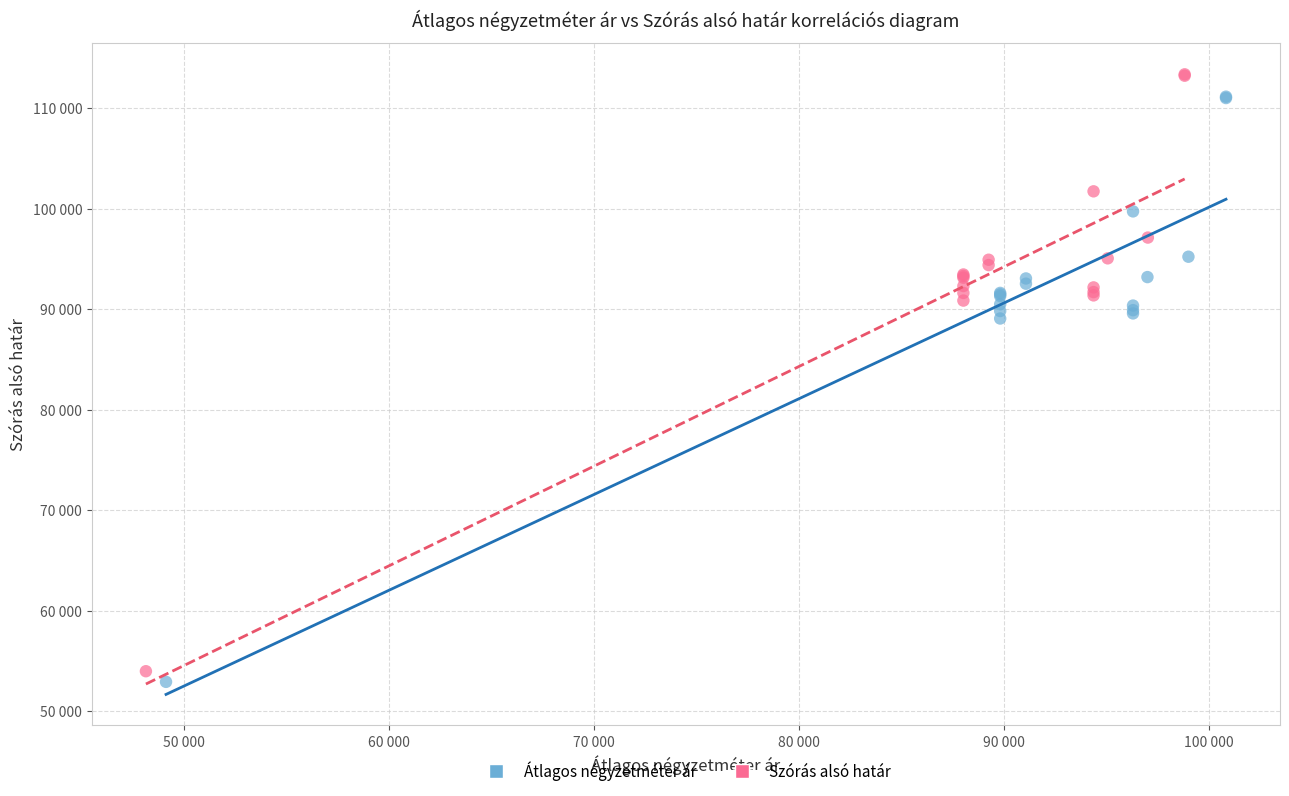

What are all the series names shown in the legend?

Átlagos négyzetméter ár, Szórás alsó határ